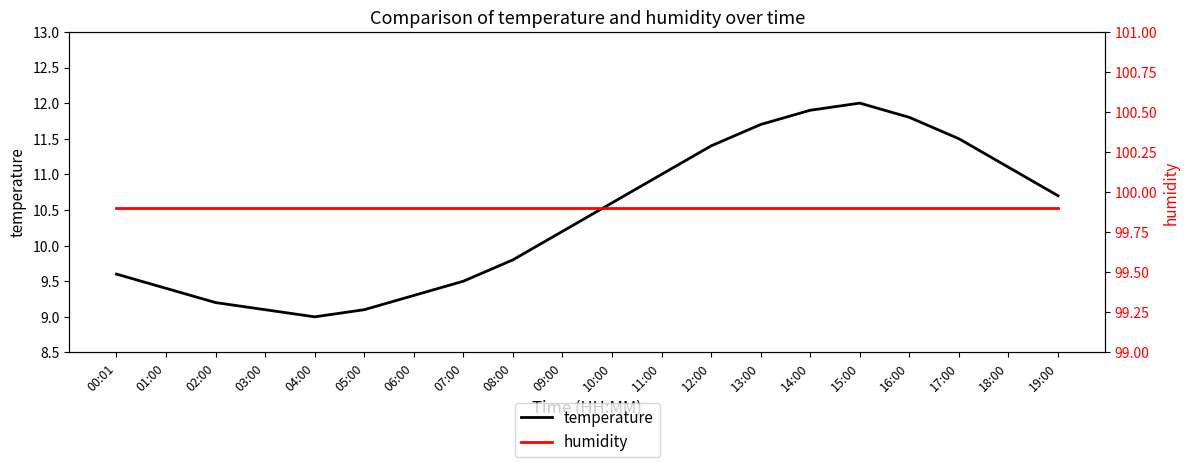

List the labels in order of temperature value, largest first.

15:00, 14:00, 16:00, 13:00, 17:00, 12:00, 18:00, 11:00, 19:00, 10:00, 09:00, 08:00, 00:01, 07:00, 01:00, 06:00, 02:00, 03:00, 05:00, 04:00